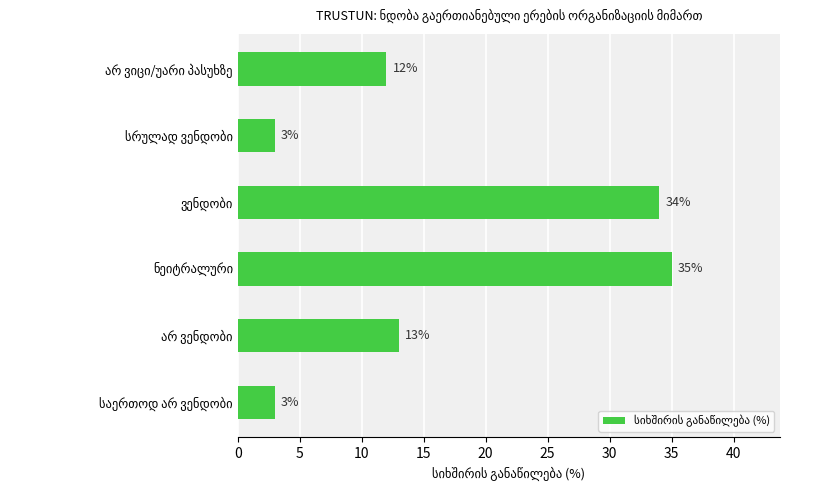

Reading bottom to top, list all the values displayed in this chart.

3	13	35	34	3	12